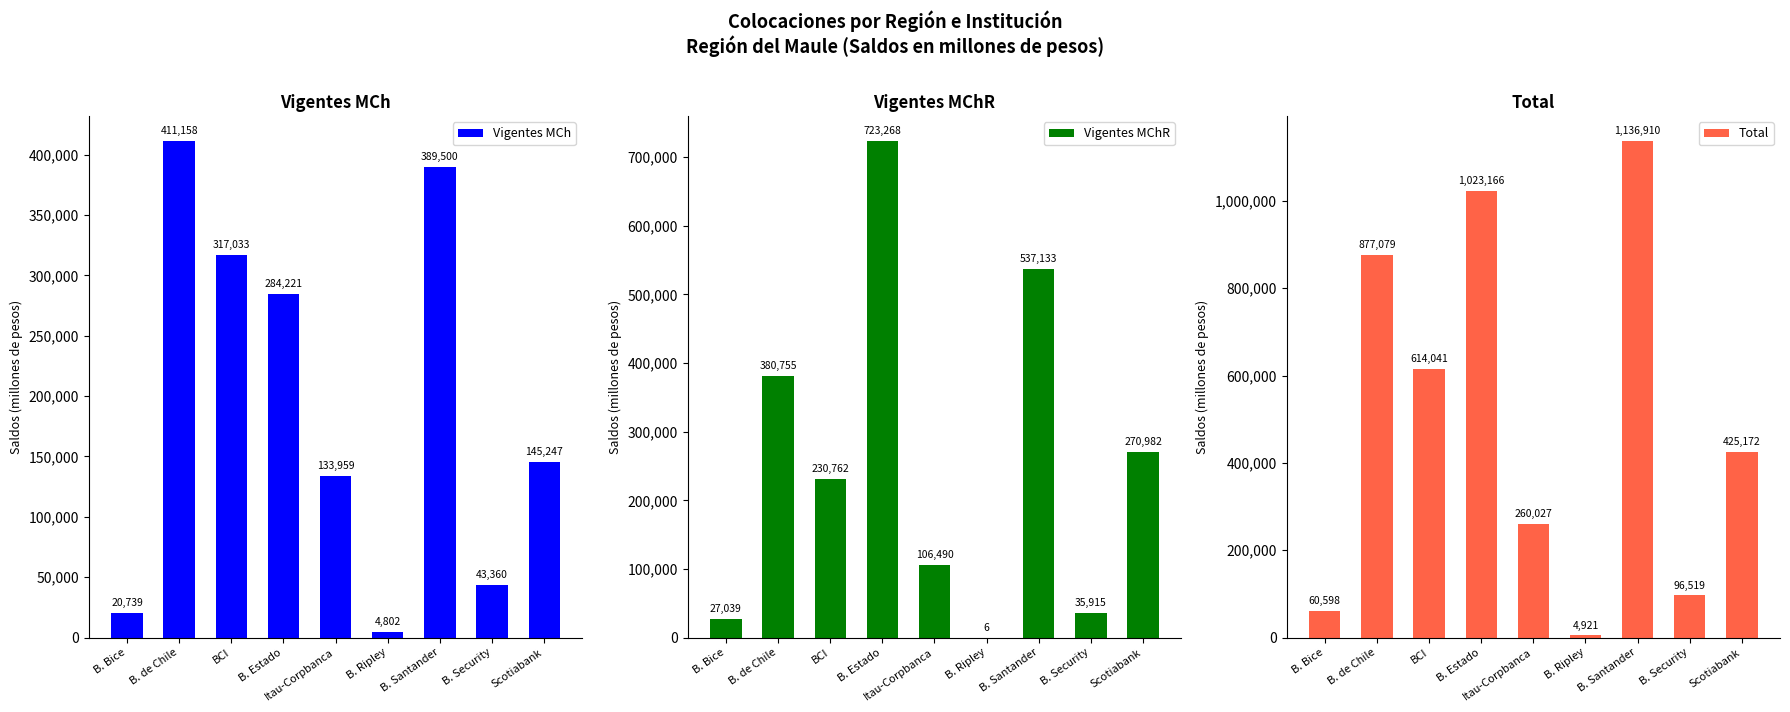

The Vigentes MChR series shows 155242.6 at BCI. True or false?

False